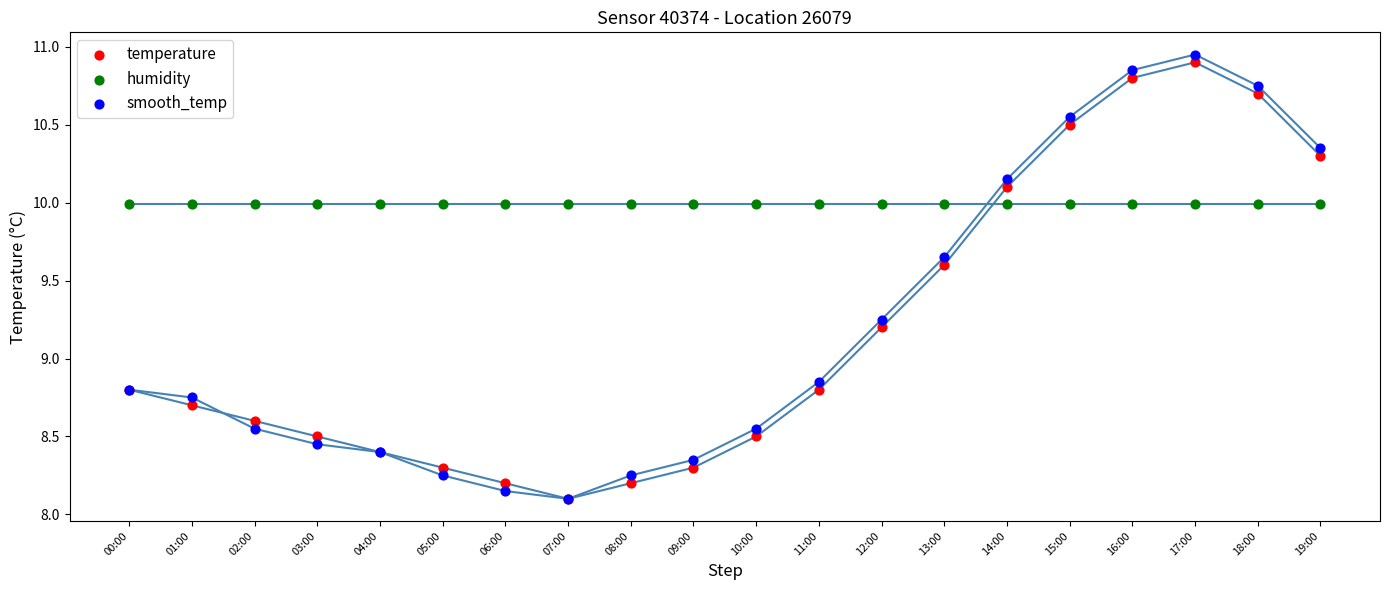

In the humidity series, what Y value is closest to 9?

10.0